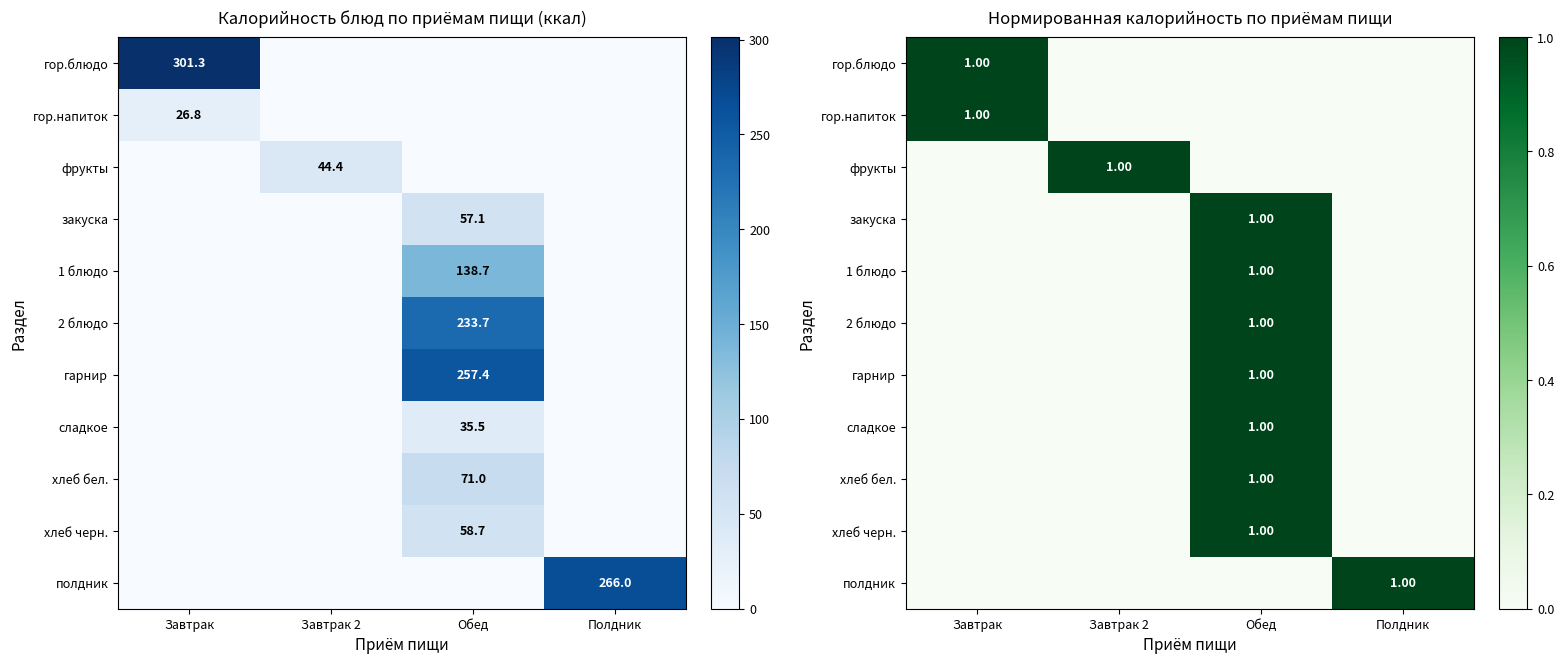

List the labels in order of полдник value, smallest first.

Завтрак, Завтрак 2, Обед, Полдник